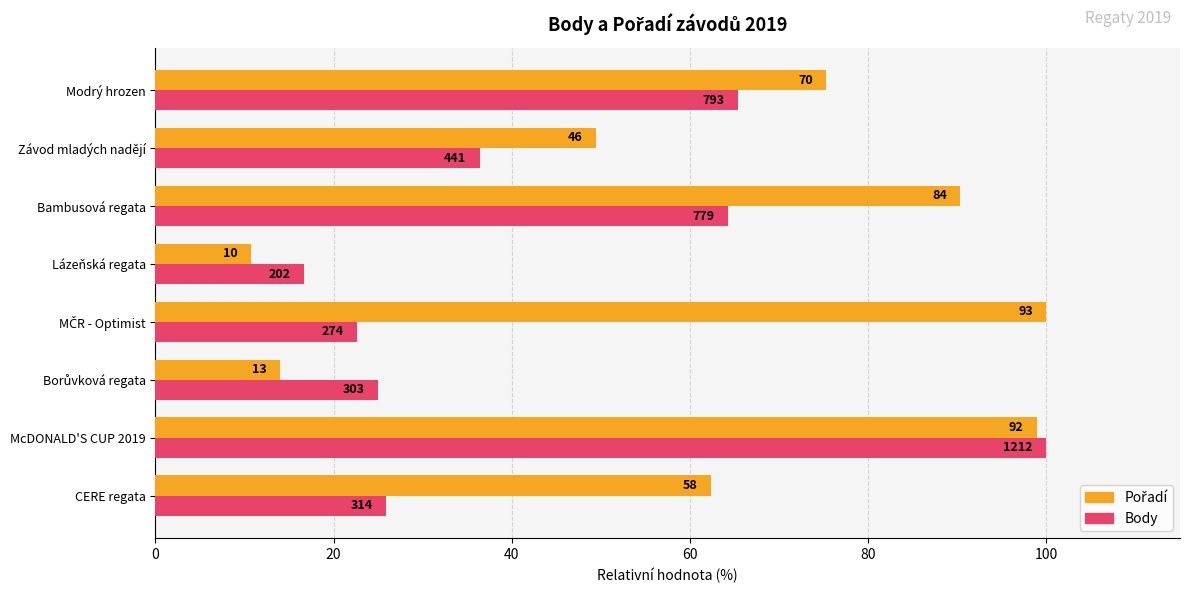

At how many categories does at least one series exceed 86?

3